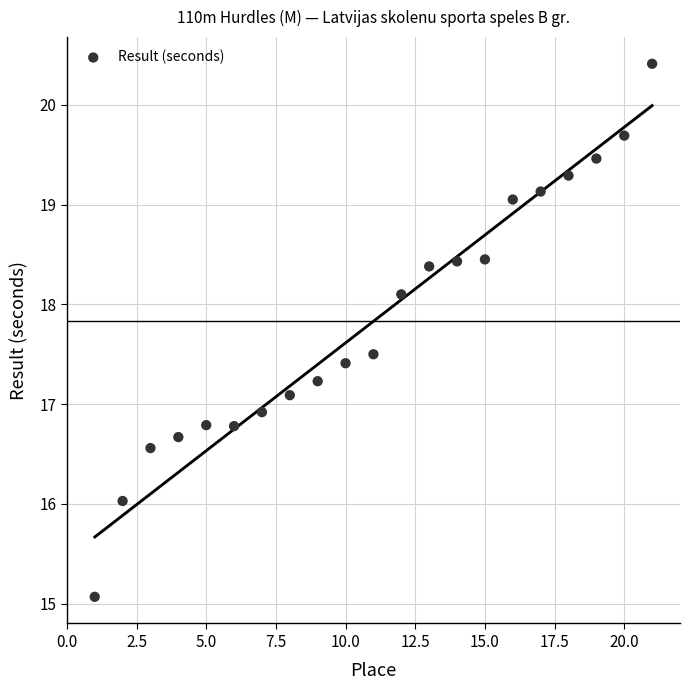

What is the range of Y values (max minus min)?

5.3